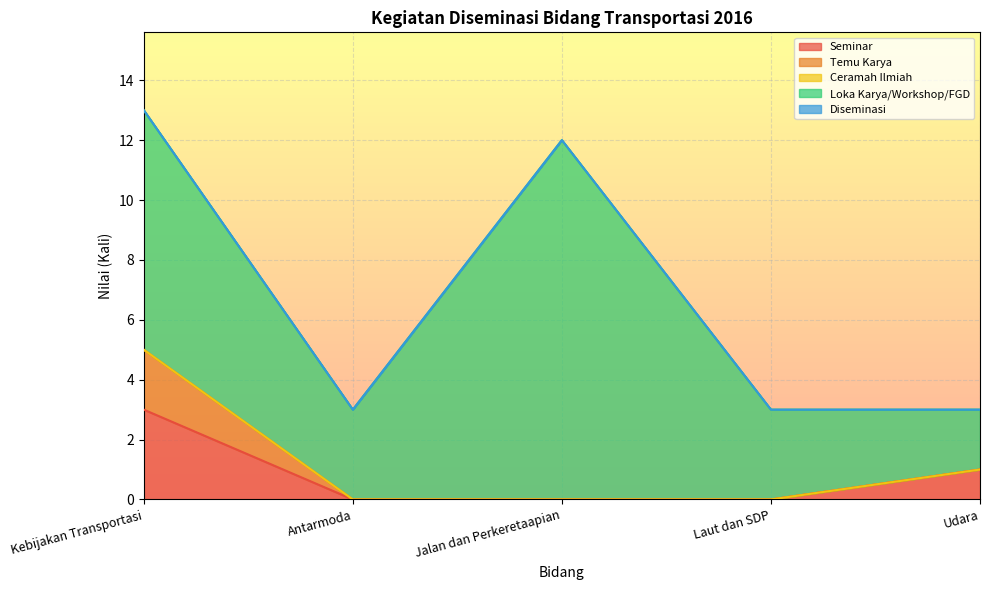

Is the value of Seminar at Antarmoda greater than the value of Diseminasi at Jalan dan Perkeretaapian?

No